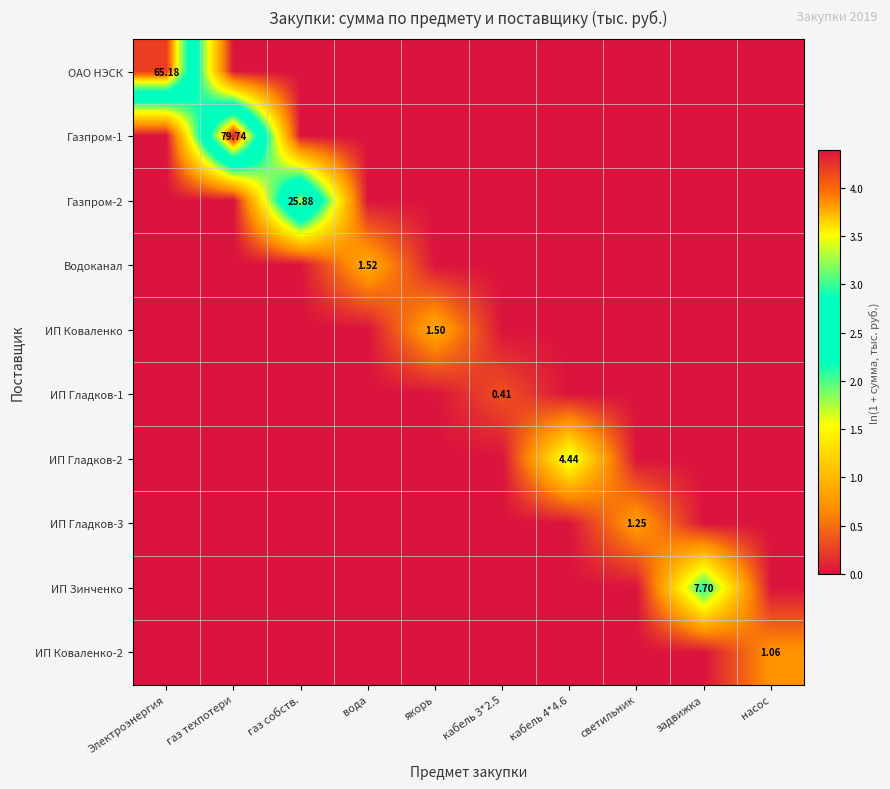

At which label is Газпром-2 closest to 1?

Электроэнергия